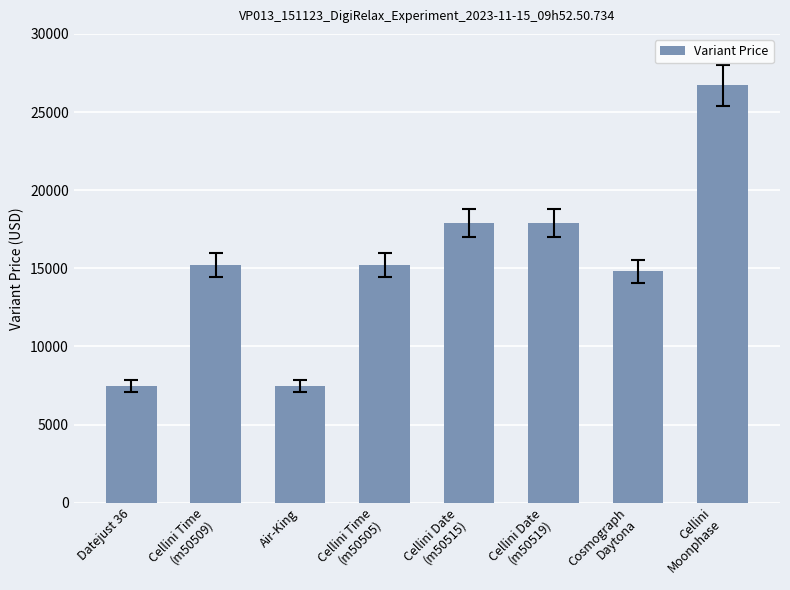

What is the approximate value at Cosmograph
Daytona, to the nearest 50?

14800